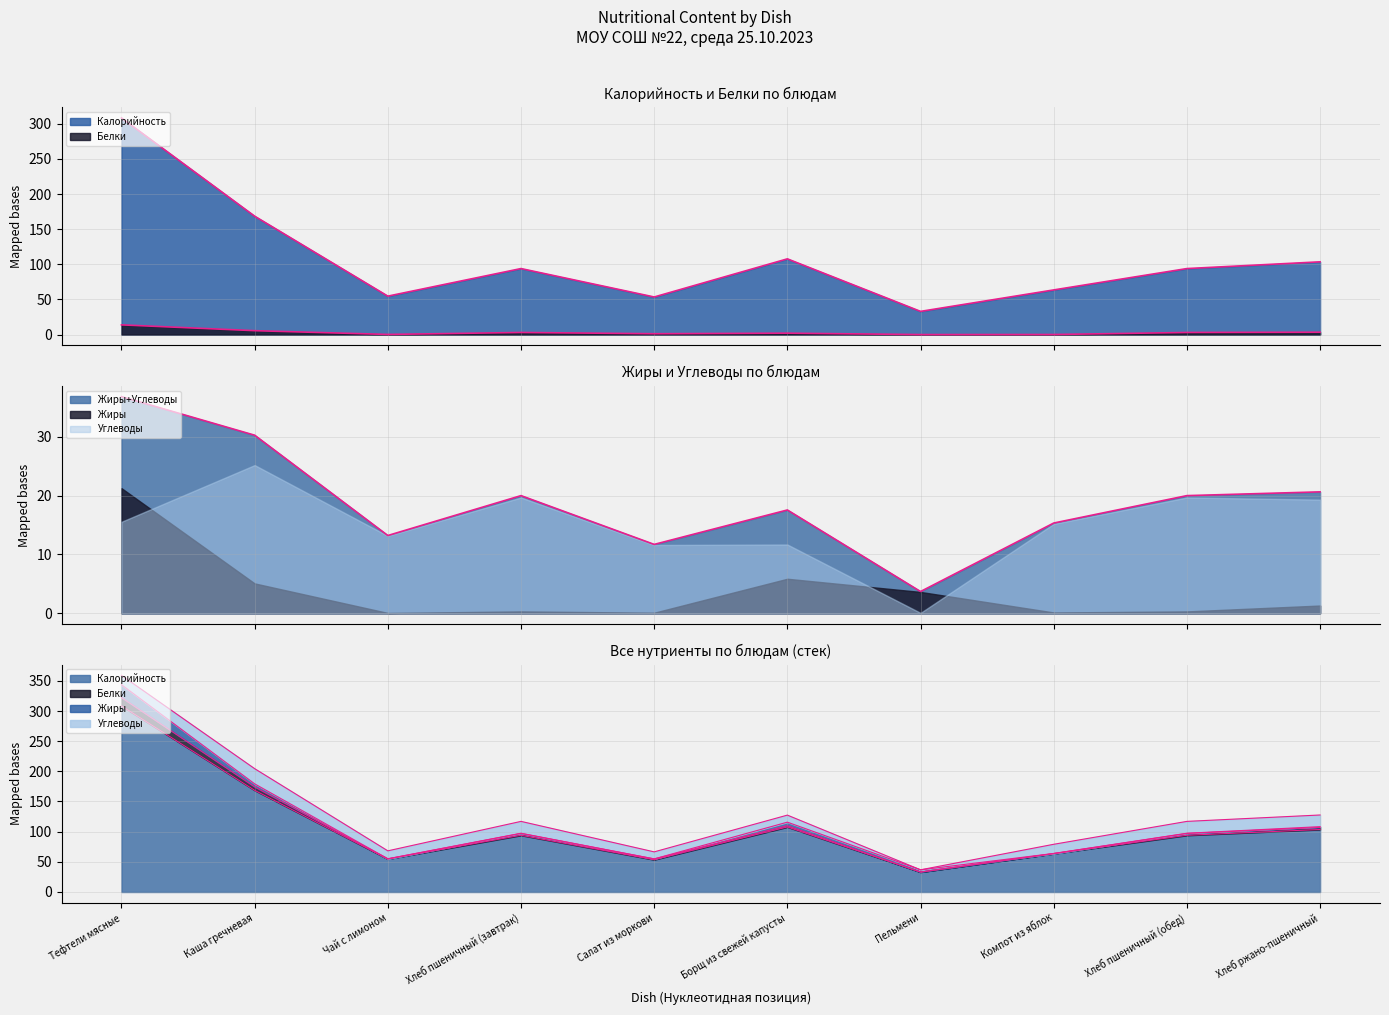

At which label does Калорийность reach its peak?

Тефтели мясные